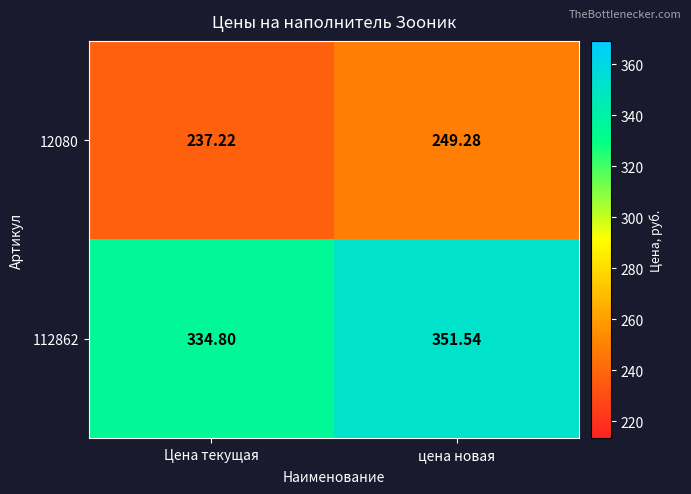

Which series has the largest total across all categories?

112862